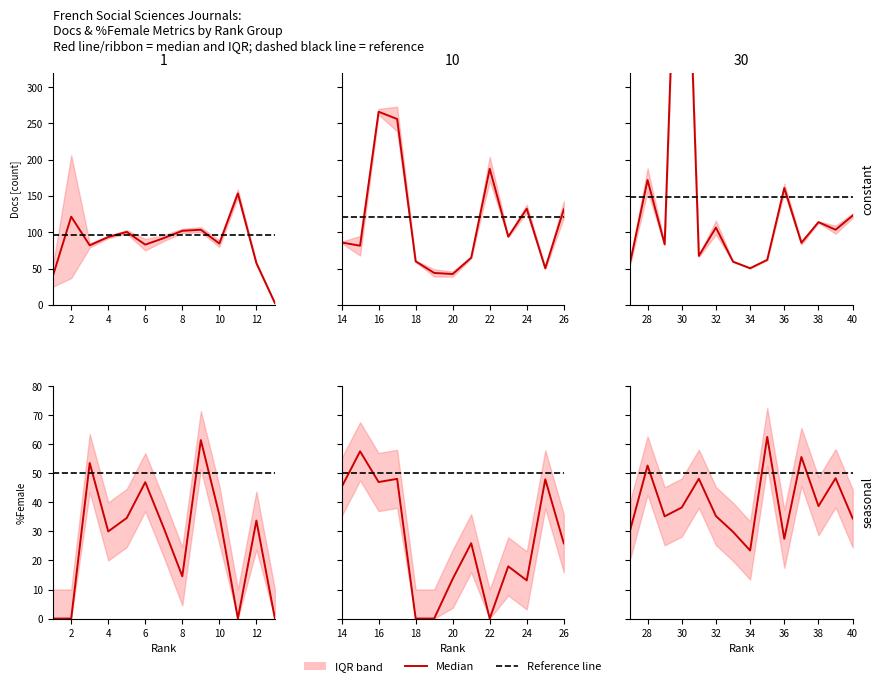

What is the label of the 1st point from the right?

40